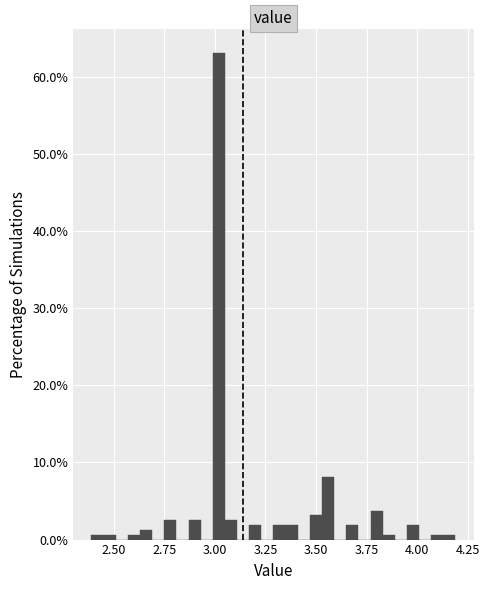

Read against the x-axis, roughly where is the centre of the tallest bar?

3.00